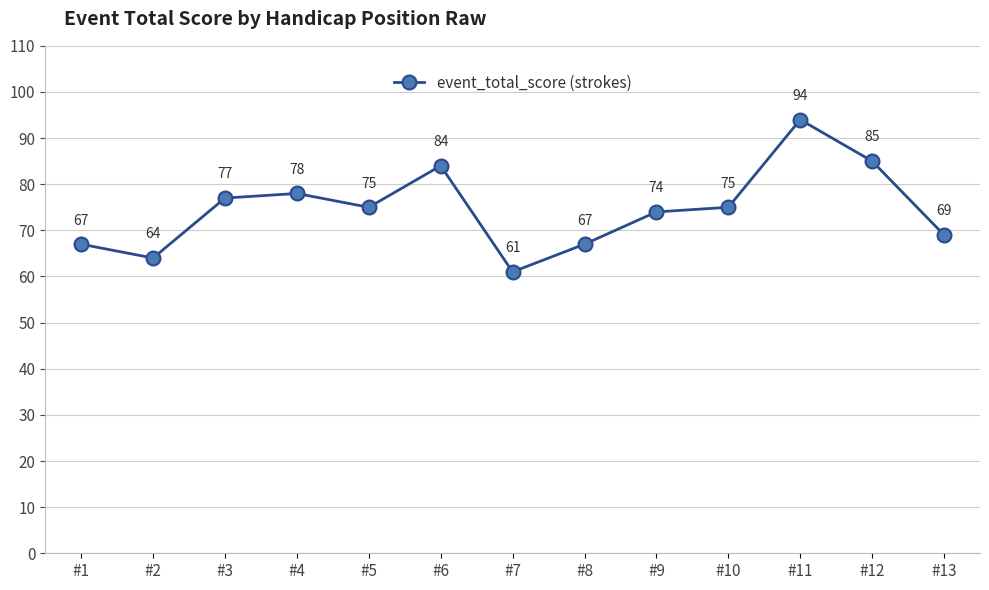

Does the chart have visible grid lines?

Yes